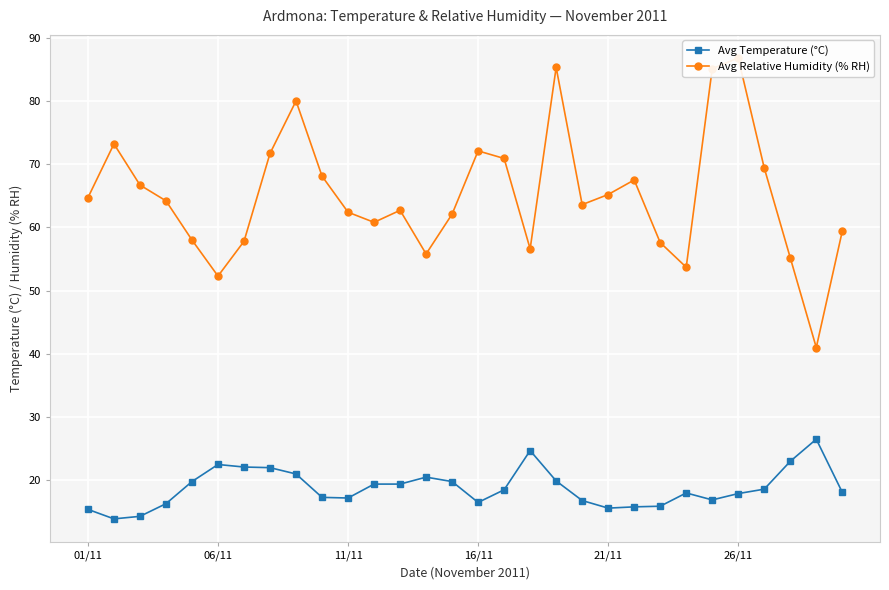

Which series has the widest spread of values?

Avg Relative Humidity (% RH)